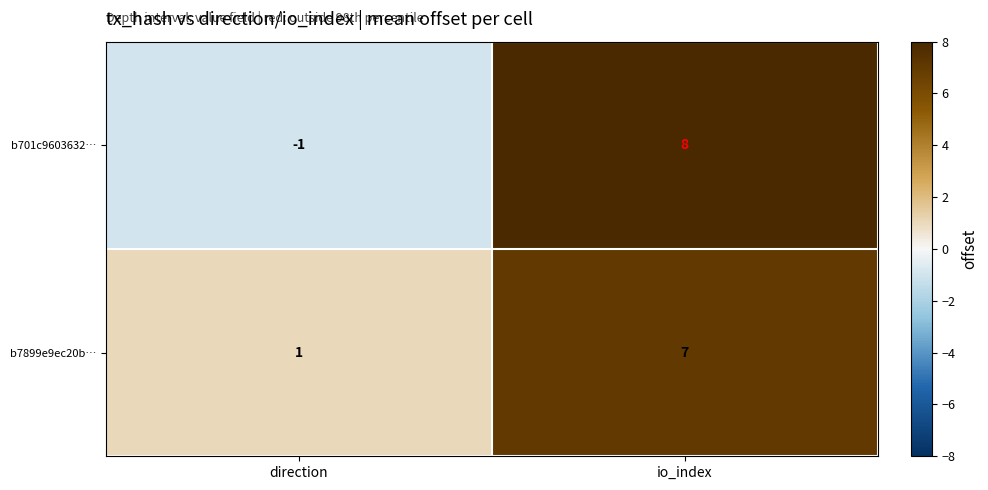

Which series has the largest range (max minus min)?

b701c9603632…